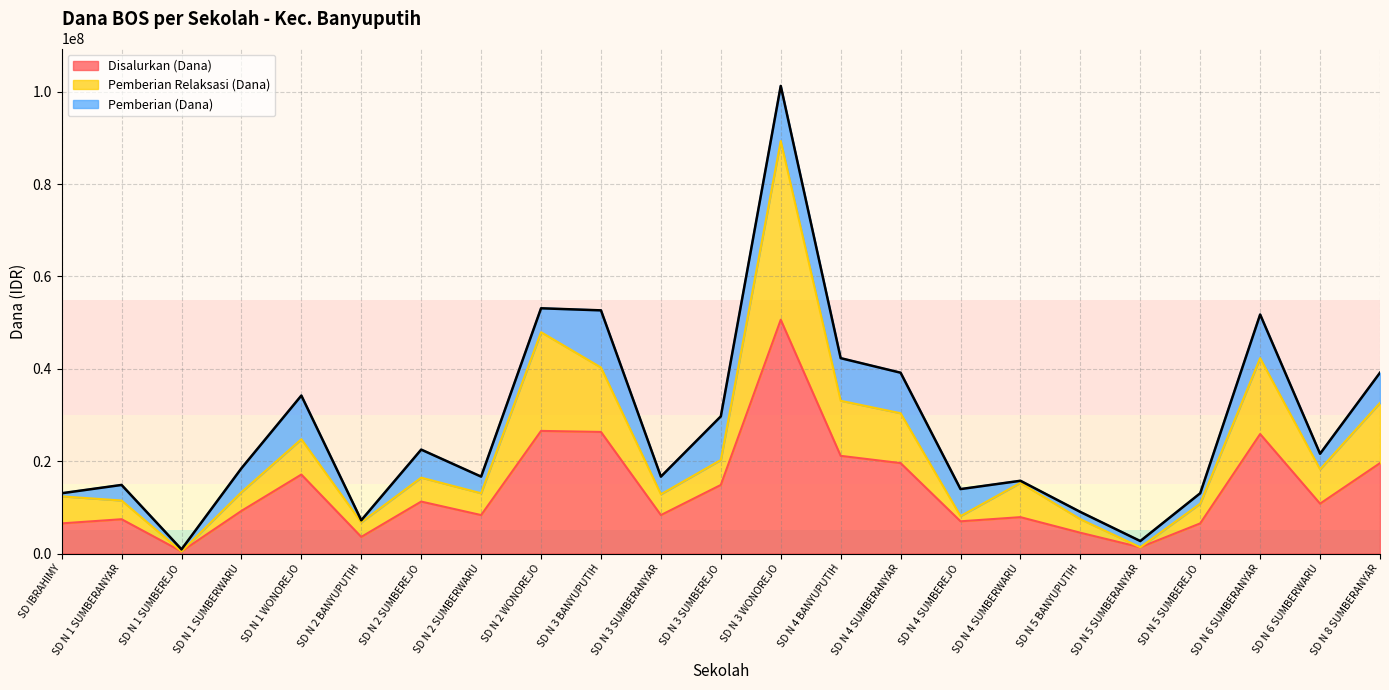

What is the total value across all series at SD IBRAHIMY?

13050000